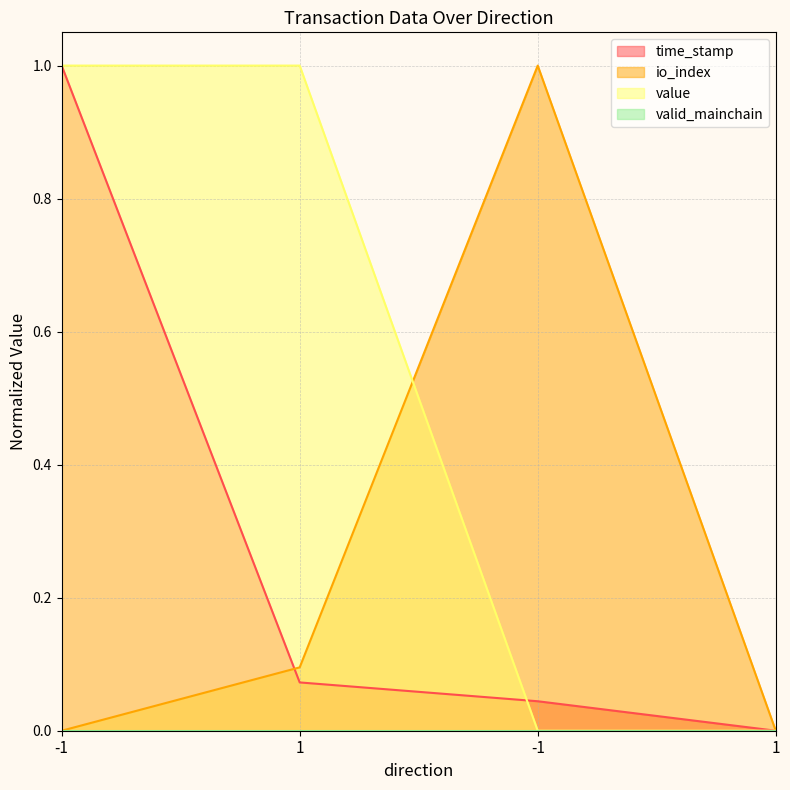

What is the difference between the io_index values at -1 and 1?

0.1